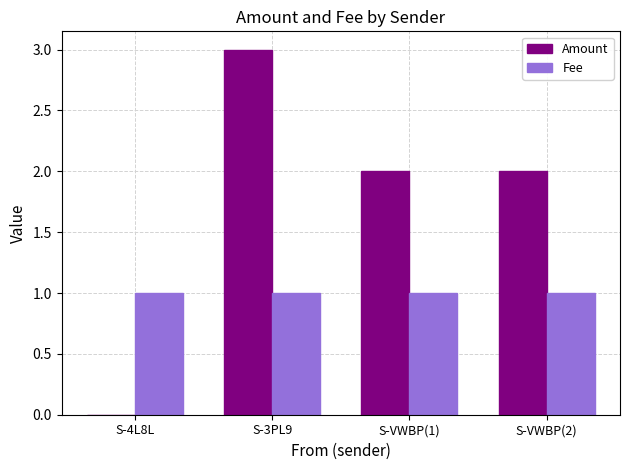

The value of Fee at S-4L8L is 0. True or false?

False